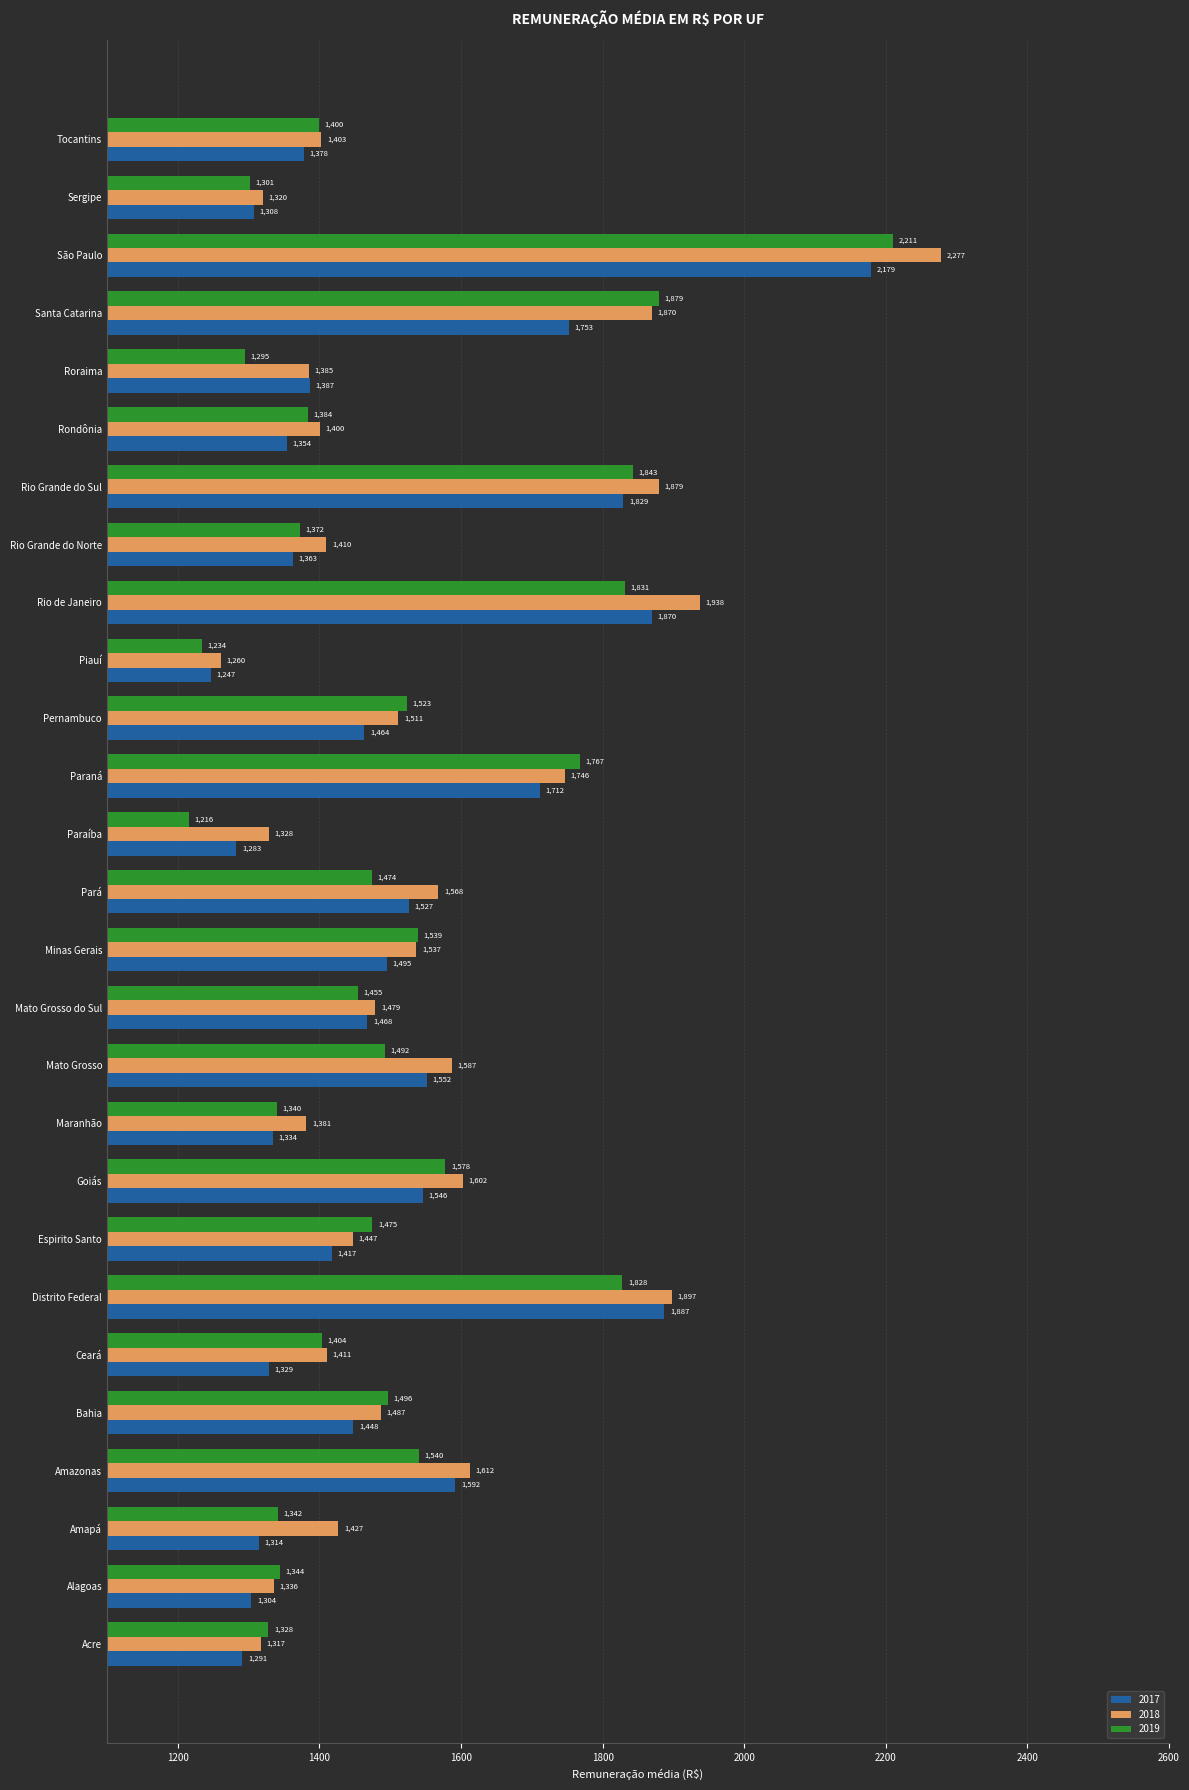

What is the difference between the 2018 values at Paraná and Paraíba?

418.2